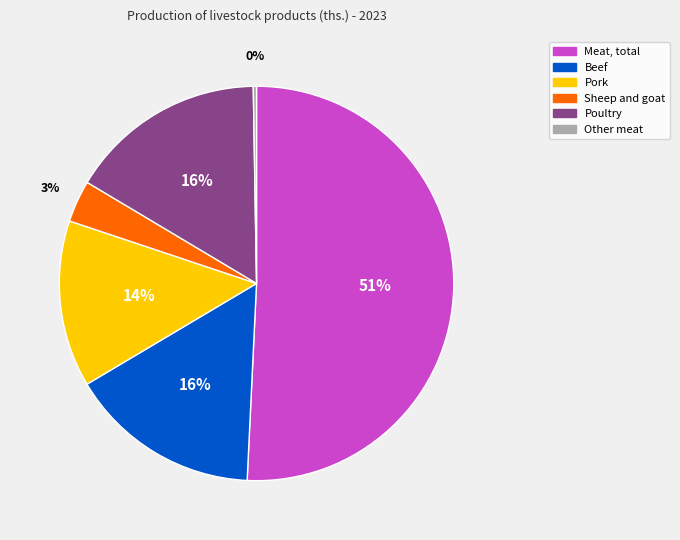

Is Meat, total the majority of the pie?

Yes